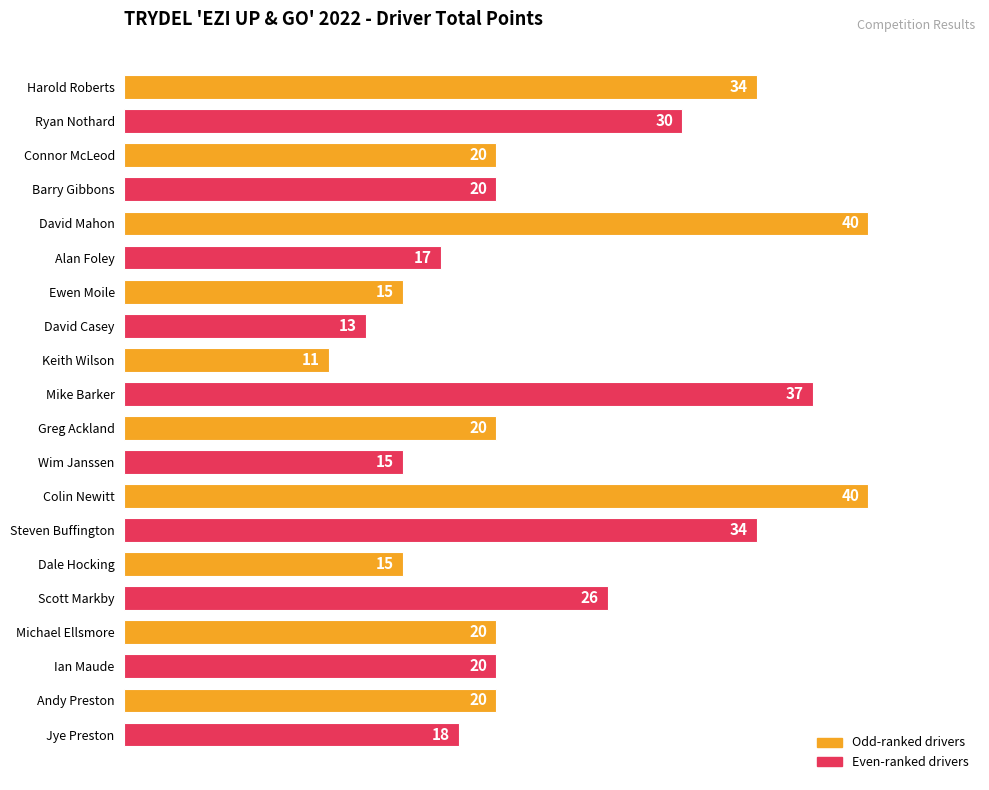

The chart shows a value of 5 at David Casey. True or false?

False